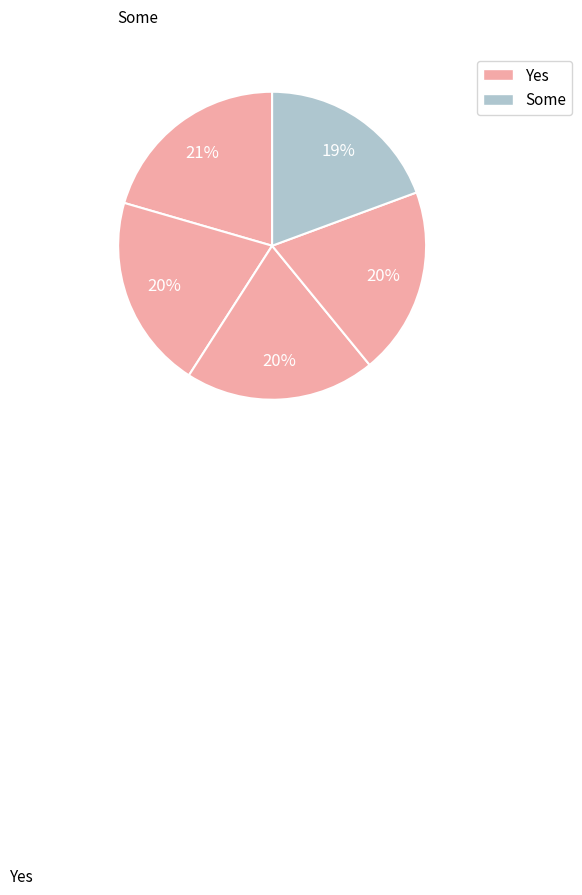

Count the number of slices in the pie.

5